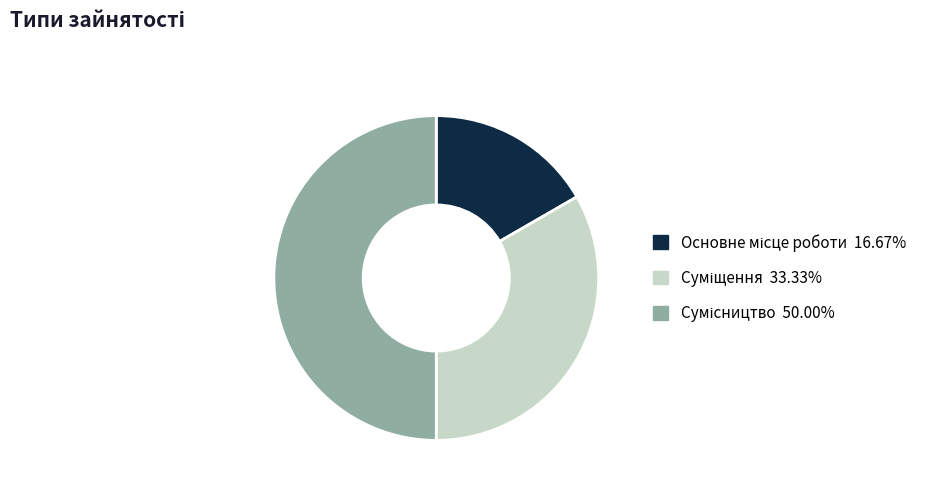

What is the largest slice in the pie chart?

Сумісництво